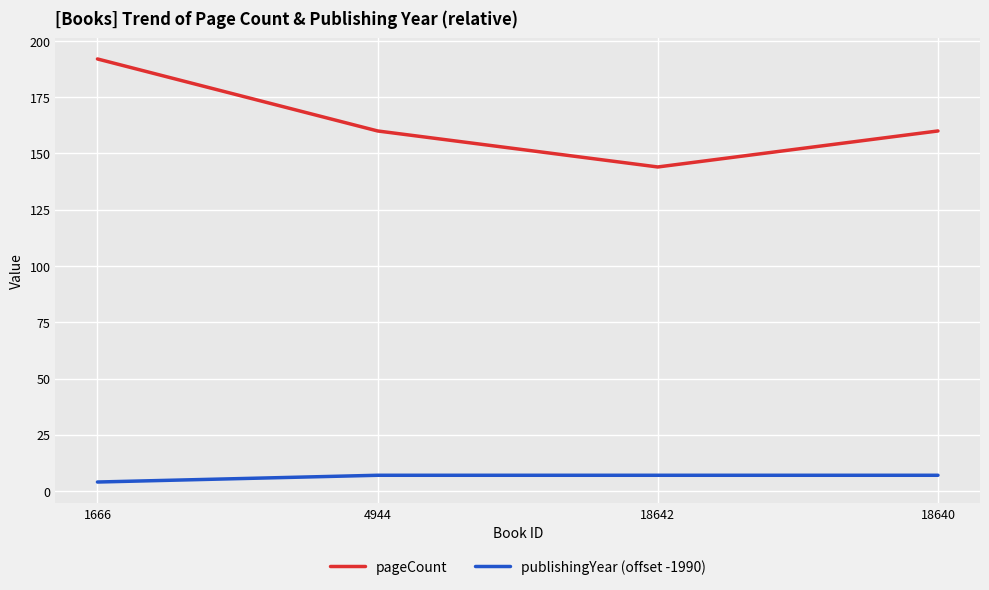

True or false: pageCount has a value of 257 at 1666.

False